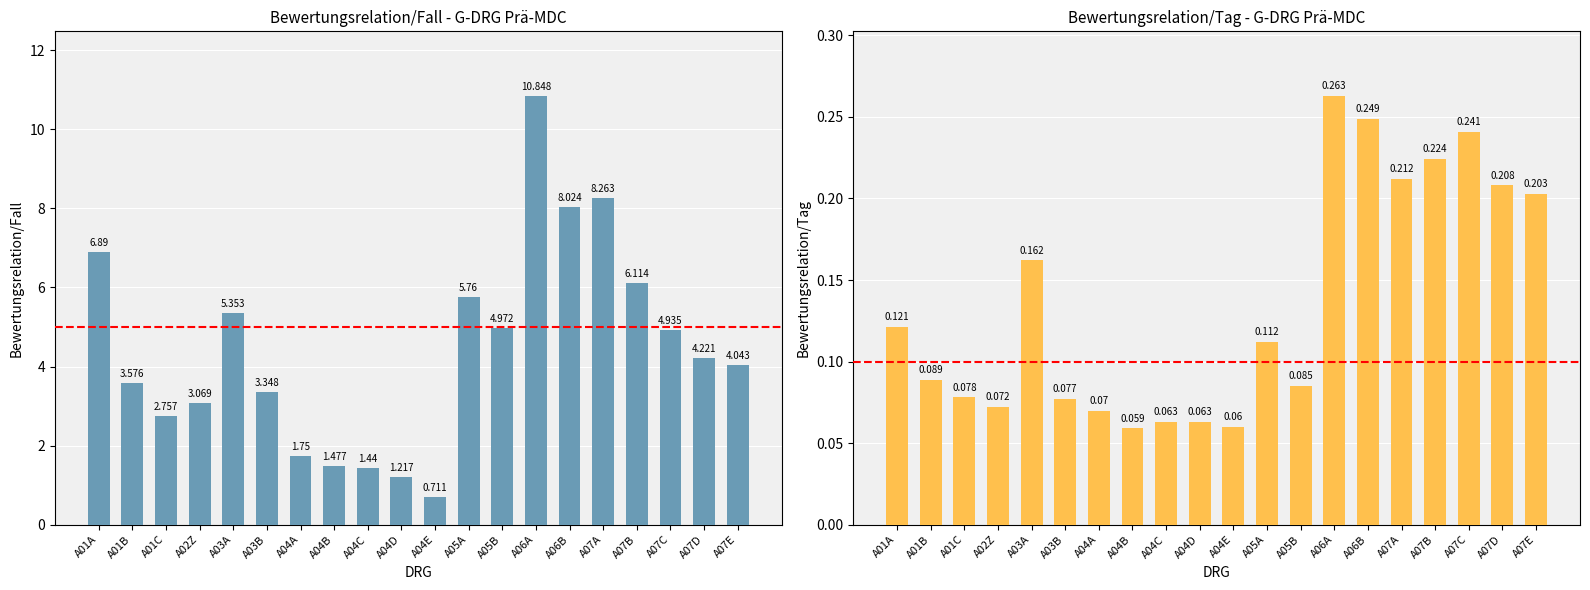

Which label corresponds to the largest value in the chart?

A06A